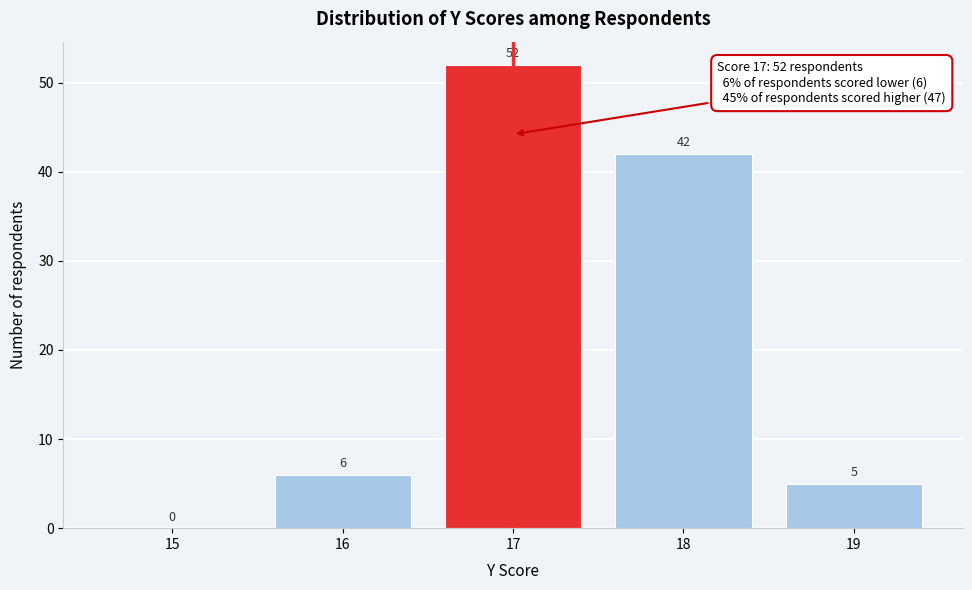

Reading left to right, list all the values displayed in this chart.

15=0	16=6	17=52	18=42	19=5